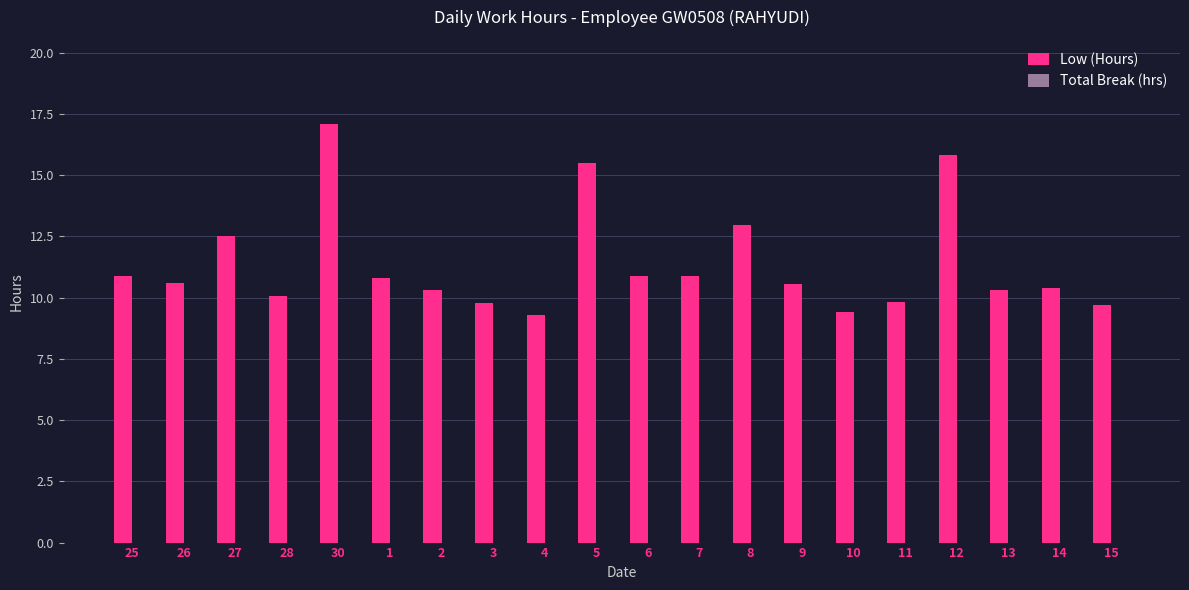

What is the difference between the maximum and minimum values?

7.8